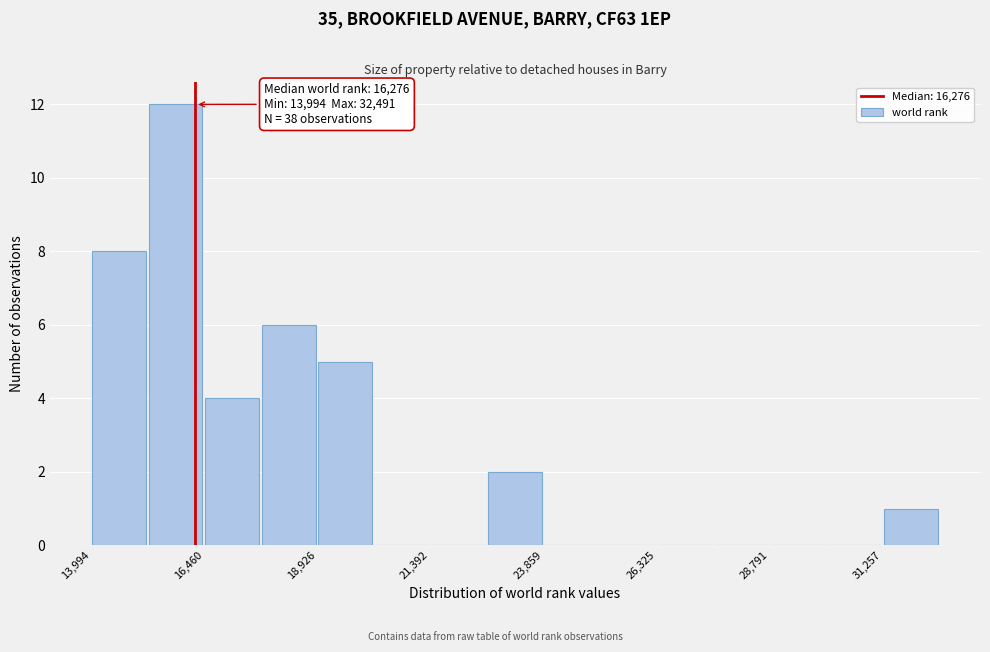

Around what value on the x-axis is the tallest bar? Give the approximate position of its centre, as read against the axis.

16000